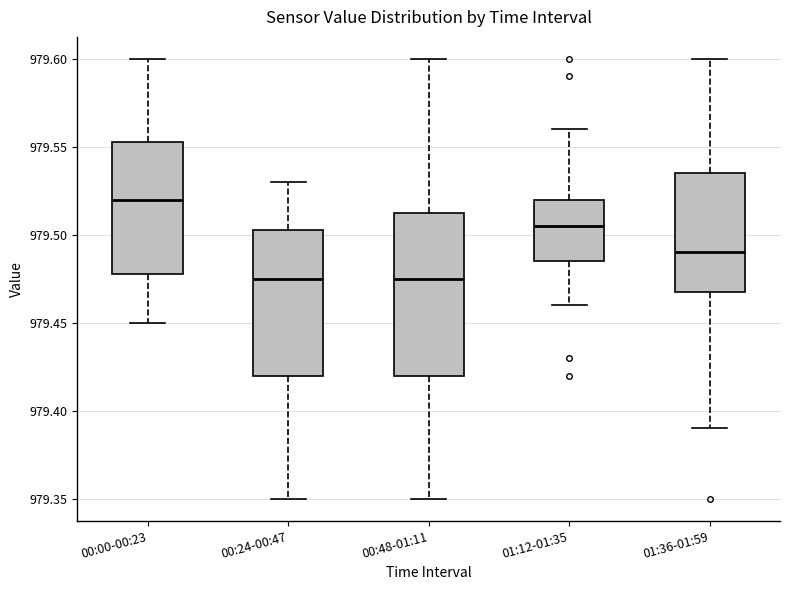

Comparing the boxes themselves (not the whiskers), which one is the tallest?

00:48-01:11